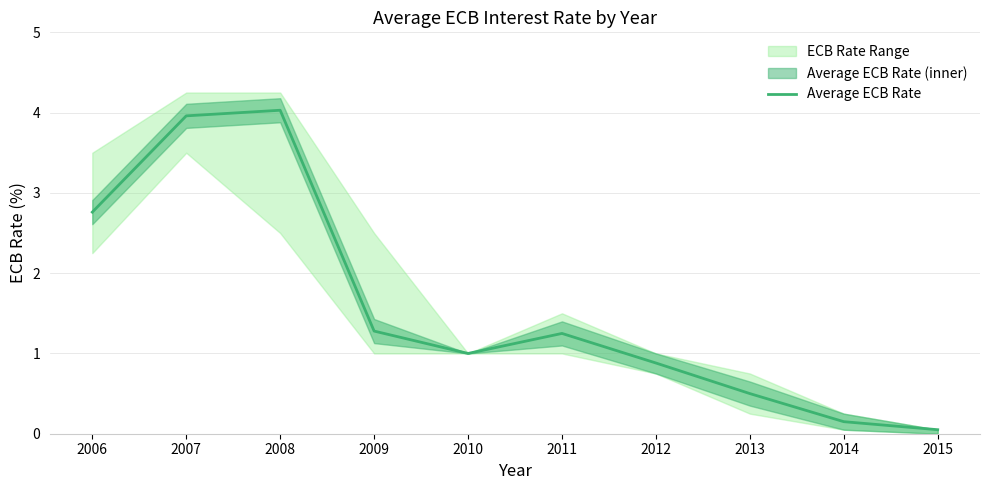

At which category does the data reach its first local valley?

2010